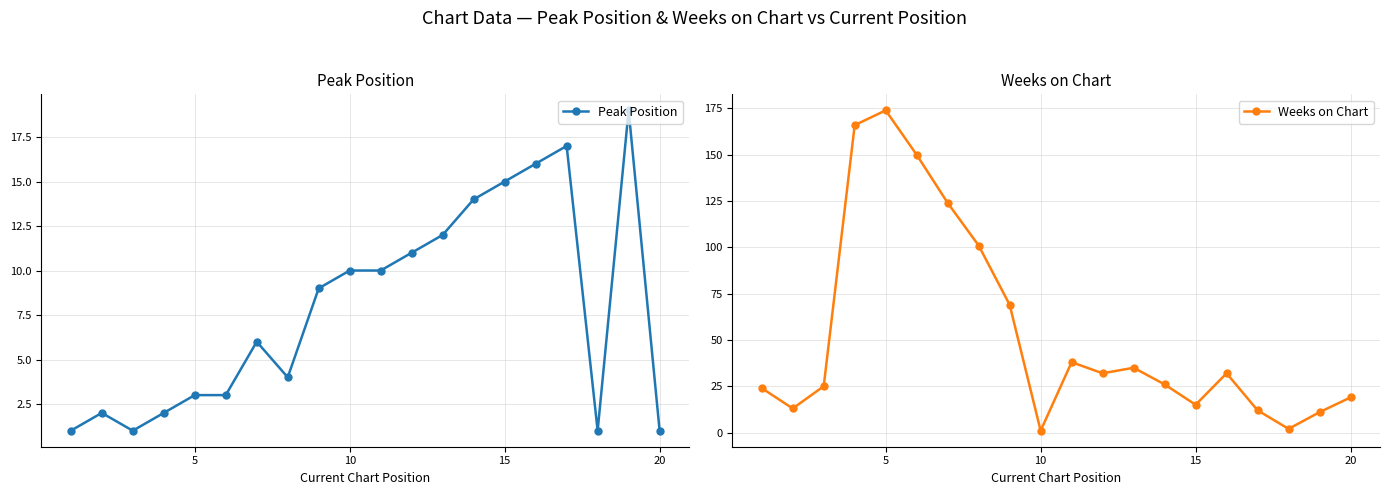

List the series in order of their peak value, highest first.

Weeks on Chart, Peak Position